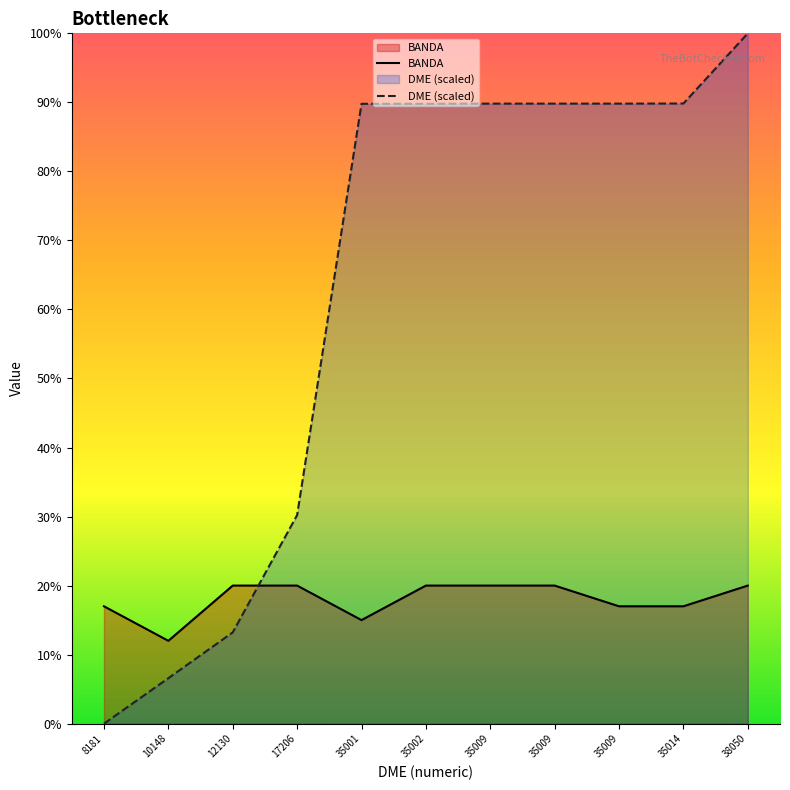

At which label does DME (scaled) first exceed 89?

35001